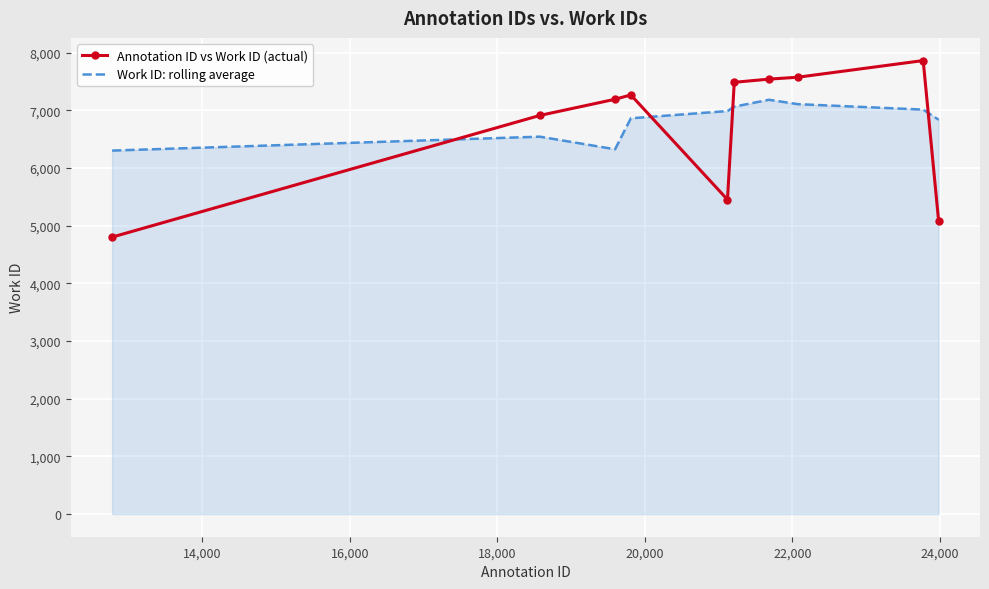

Which series ends up on top after the final intersection of Annotation ID vs Work ID (actual) and Work ID: rolling average?

Work ID: rolling average